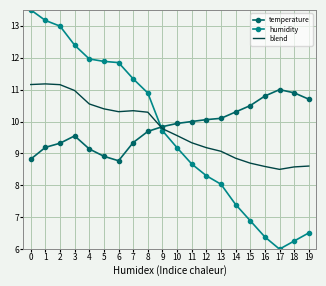

How many series are shown in this chart?

3